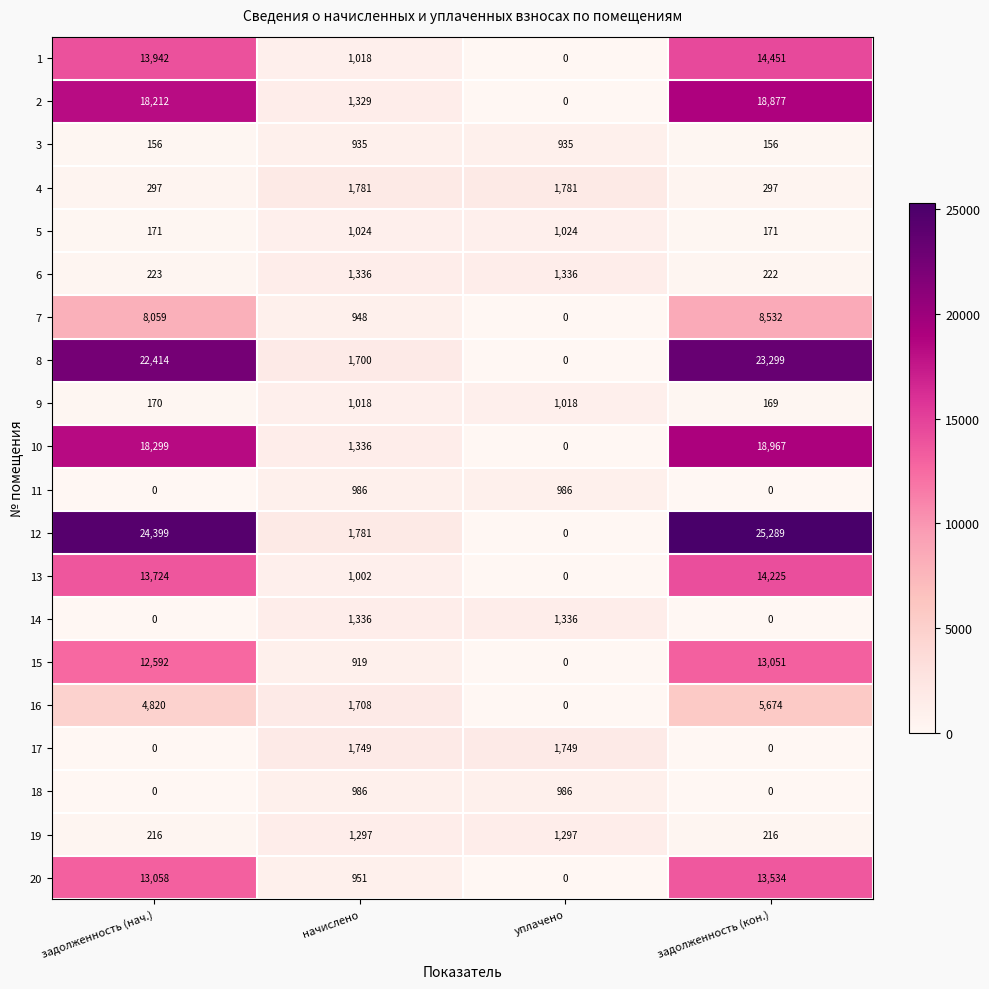

Which series has the largest total across all categories?

12